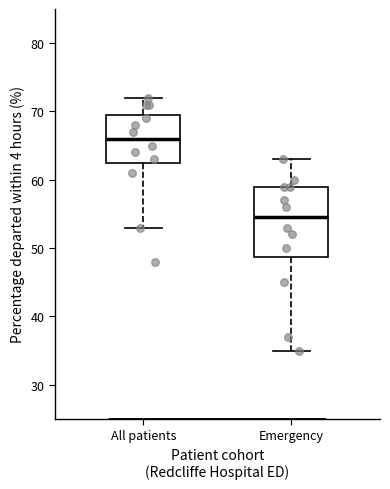

Reading left to right, read every box against the y-axis: the position of its median line, the range the box covers, and the ends of its whiskers. The values are not printed on the chart, so give them approximately, as read against the axis.

All patients: median 66, box 63 to 70, whiskers 53 to 72
Emergency: median 55, box 49 to 59, whiskers 35 to 63